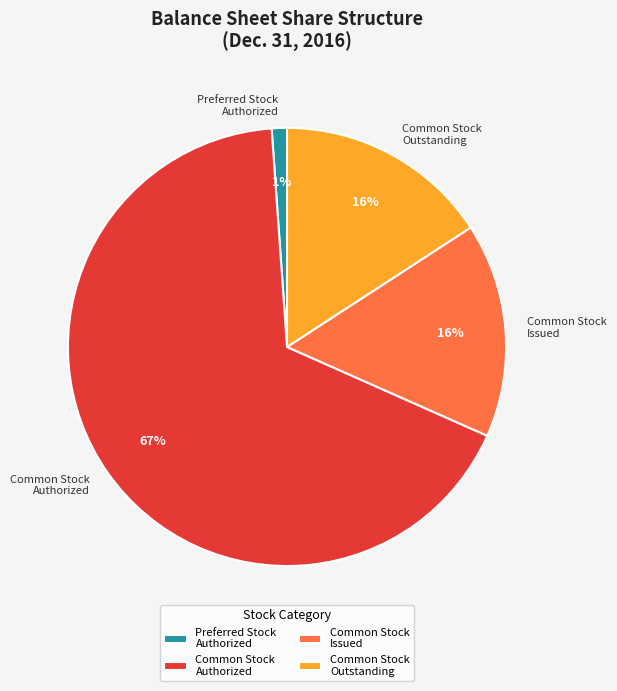

Which has a higher value, Common Stock Outstanding or Common Stock Authorized?

Common Stock Authorized